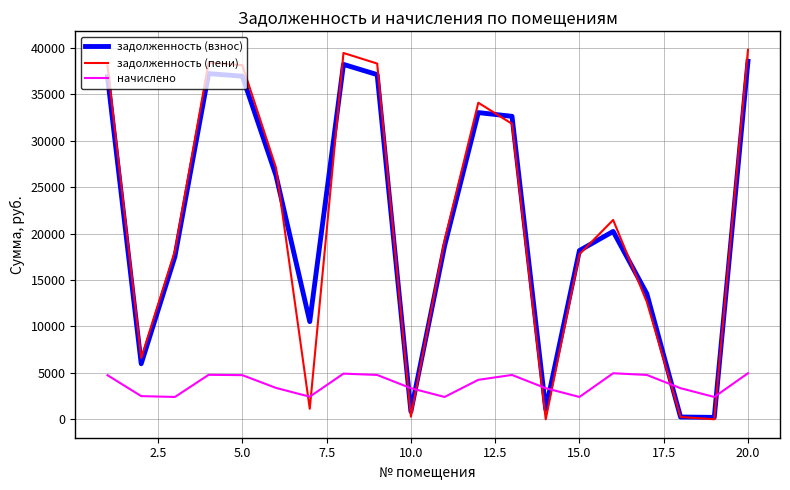

How many times do начислено and задолженность (пени) cross each other?

8